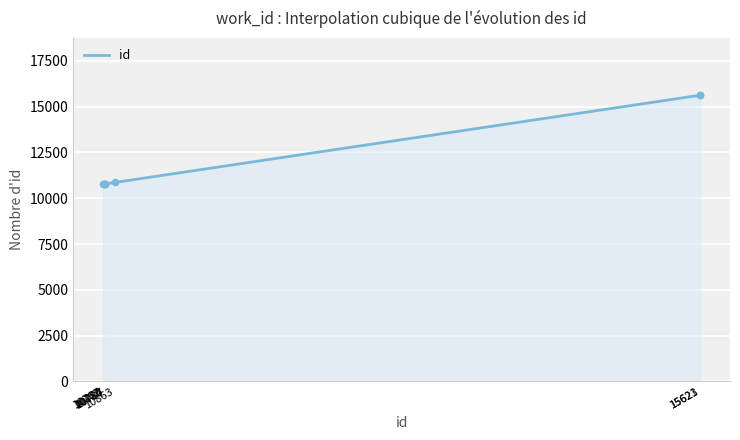

Which has a higher value, 10780 or 10767?

10780